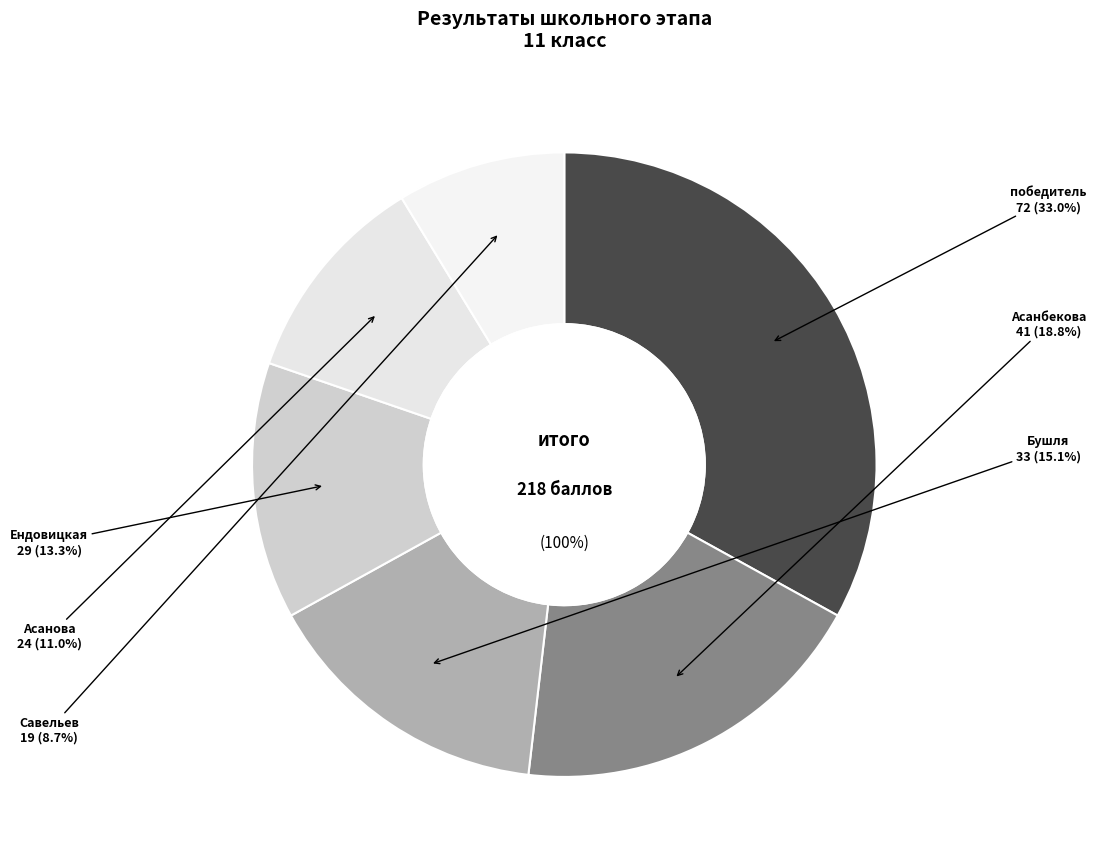

Count the number of slices in the pie.

6